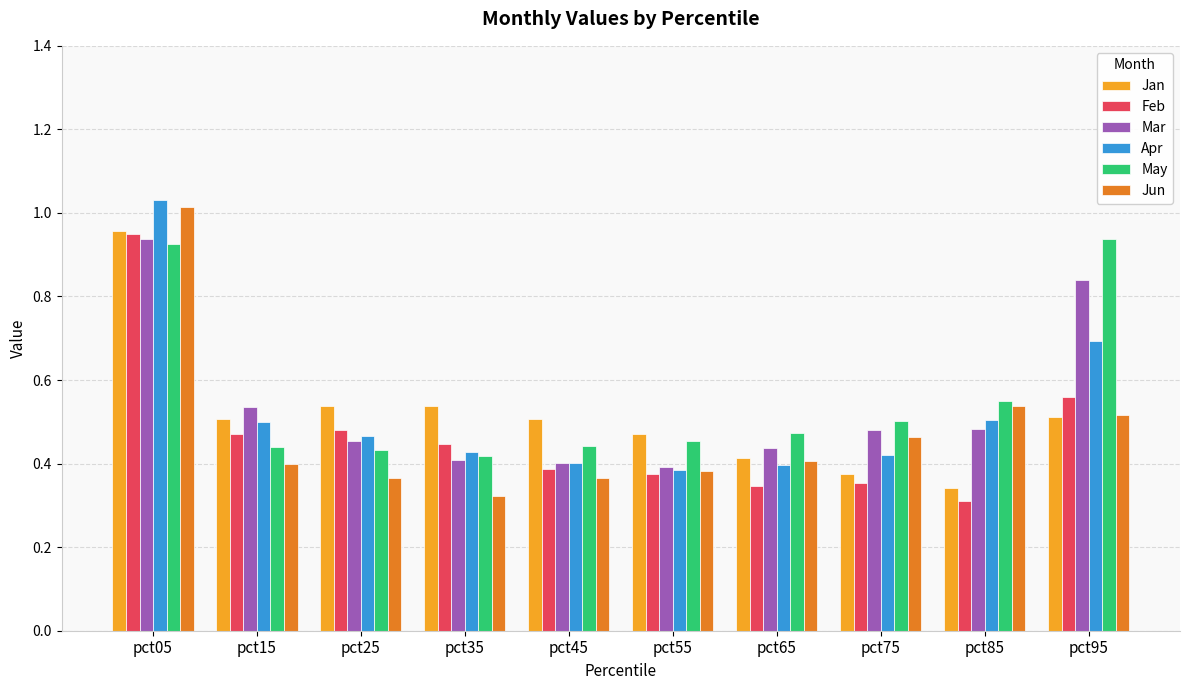

Is it true that Jun equals 0.4 at pct15?

True